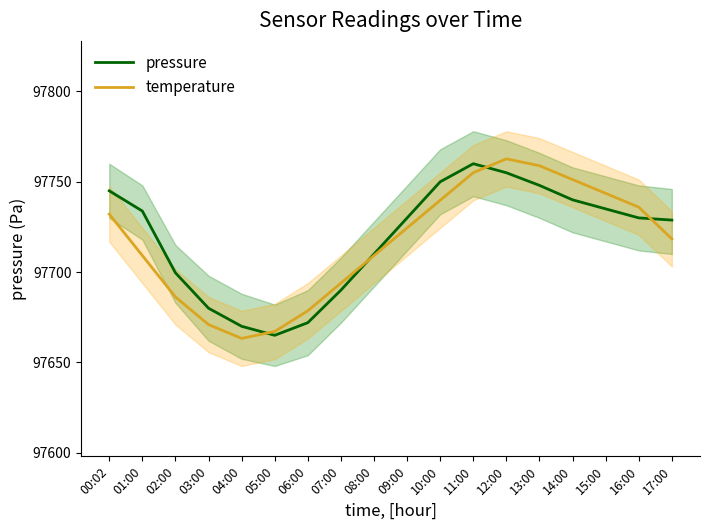

Which label corresponds to the smallest value in the chart?

04:00